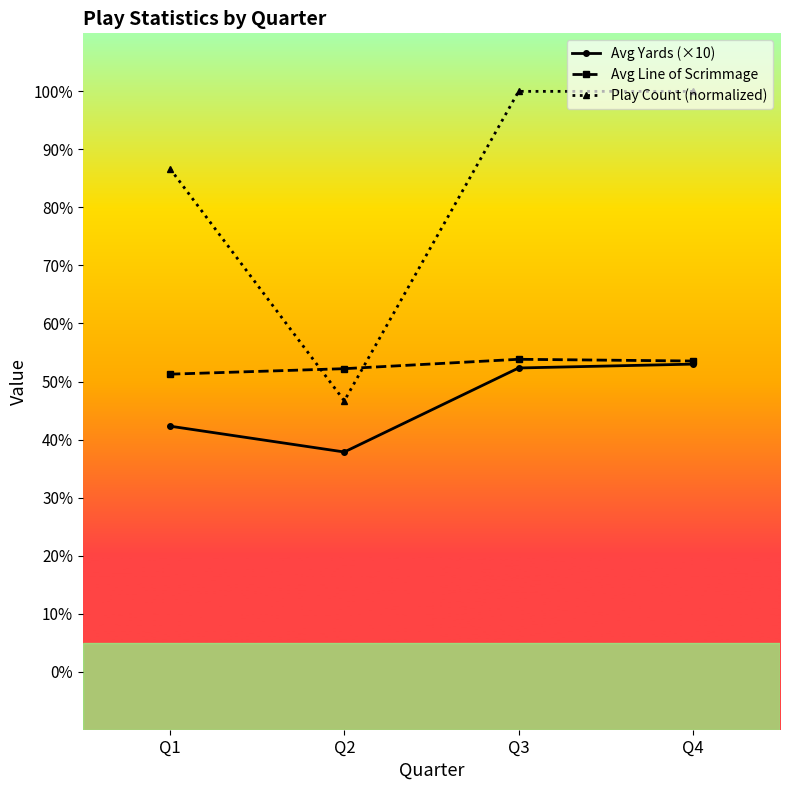

What is the spread (max minus min) of values at Q3?

47.7